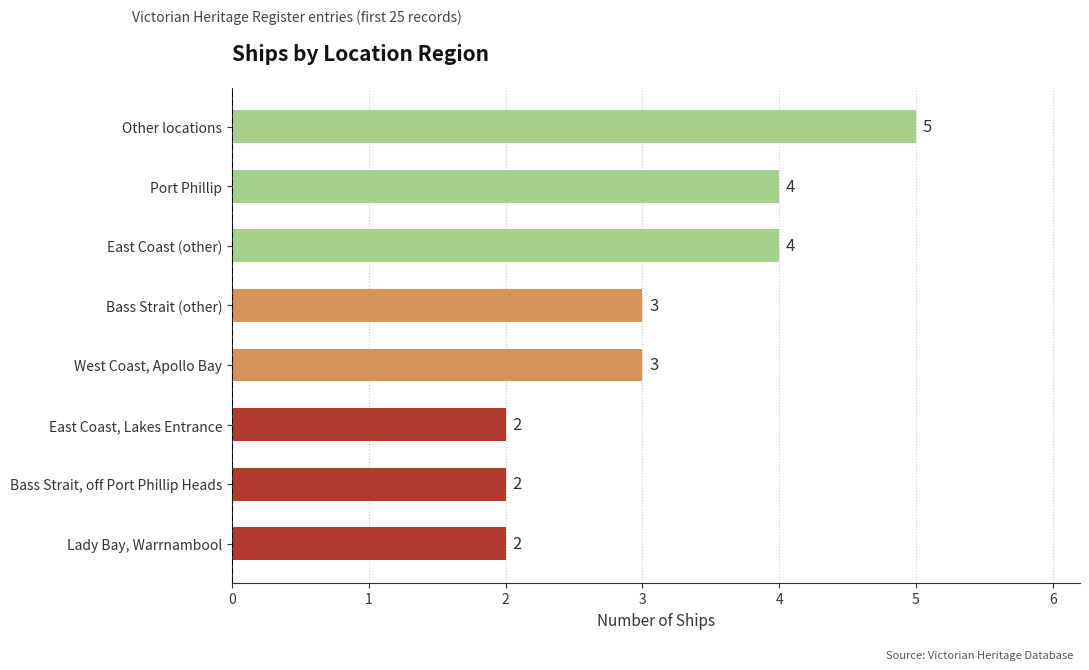

True or false: the data shows 2 at East Coast, Lakes Entrance.

True